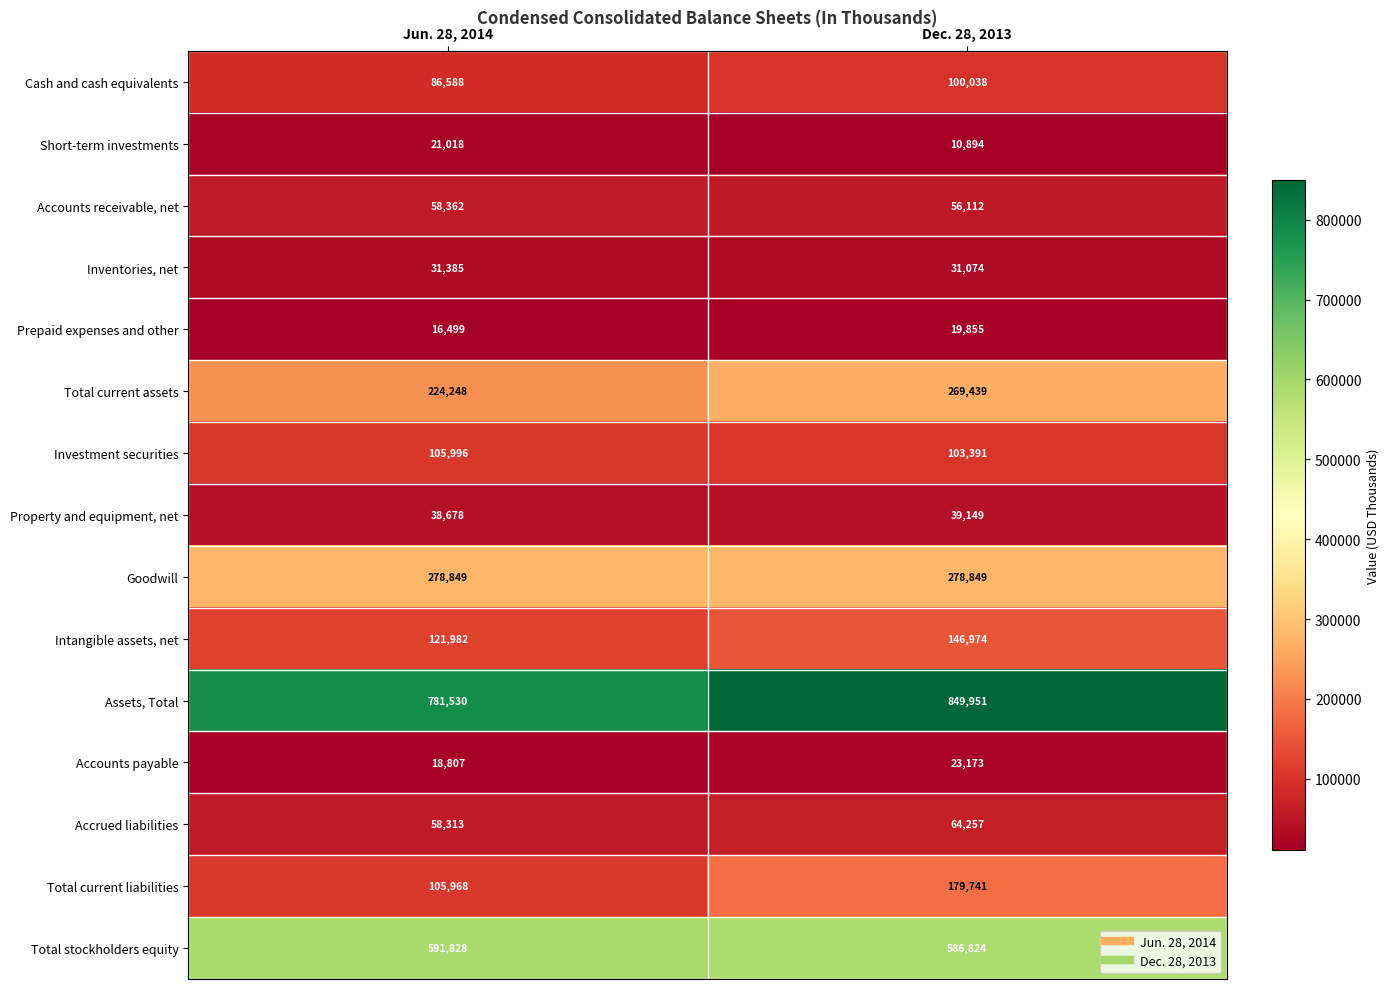

Count the number of categories in the chart.

2